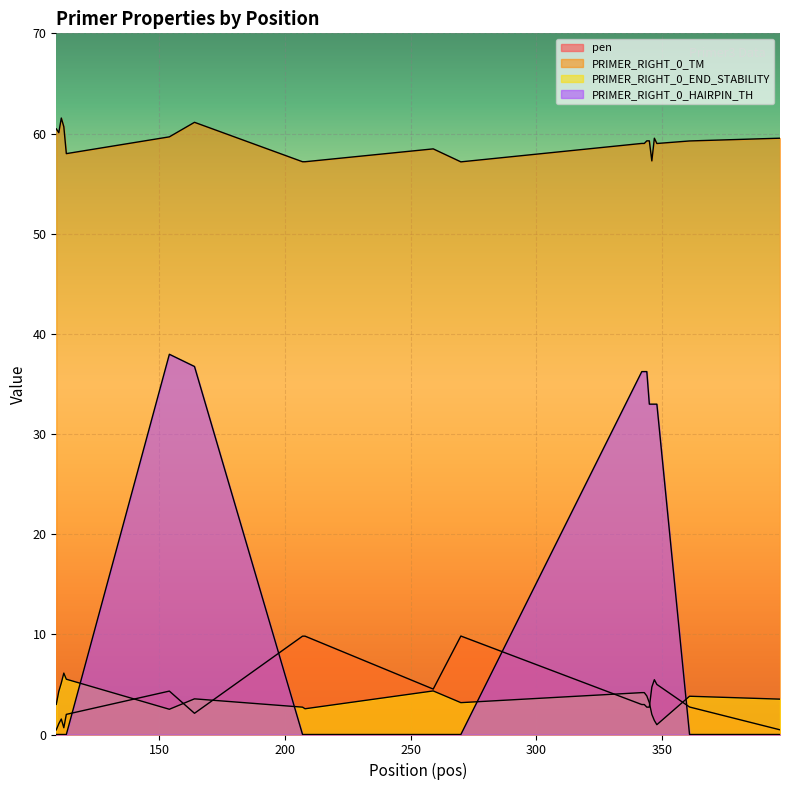

At which category does pen reach its first local valley?

112